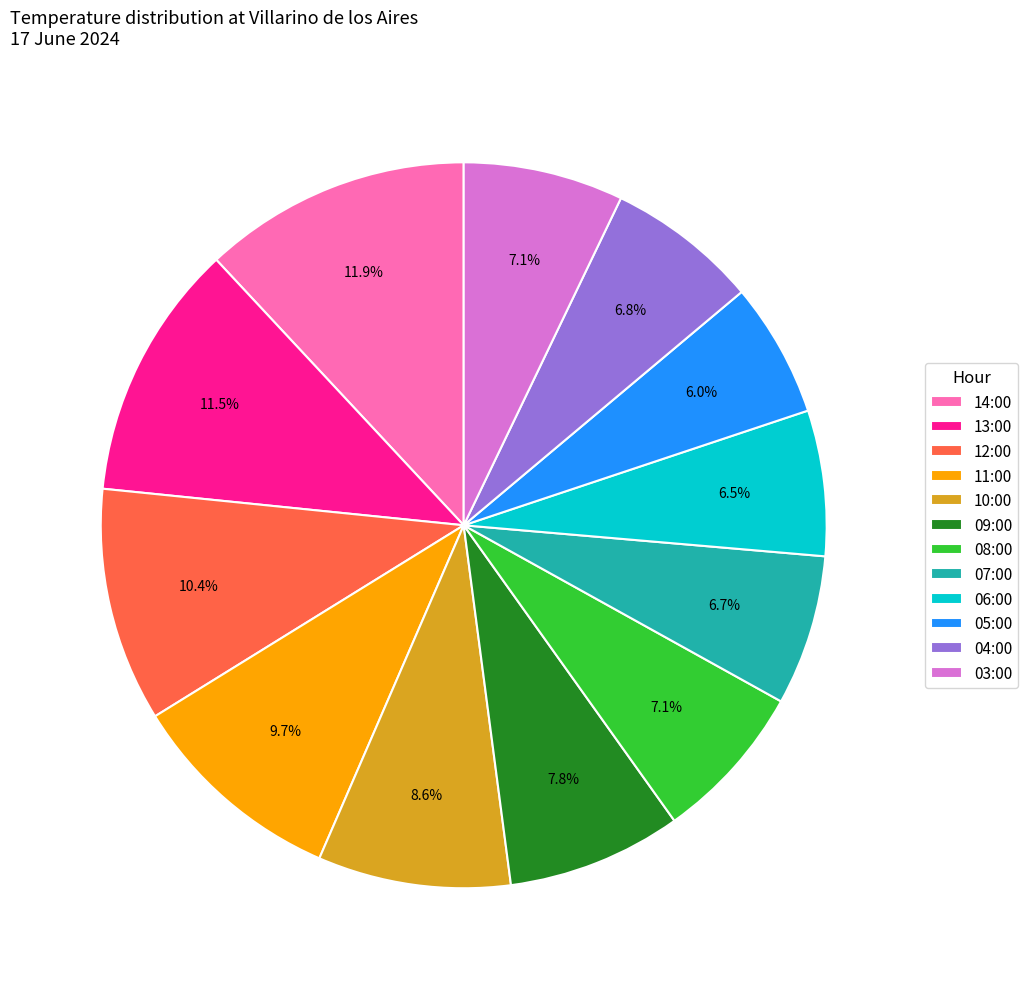

Is there a majority slice in this chart?

No